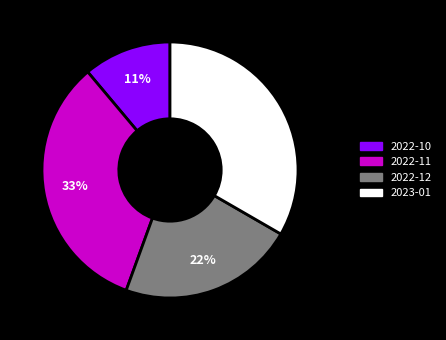

Count the number of slices in the pie.

4